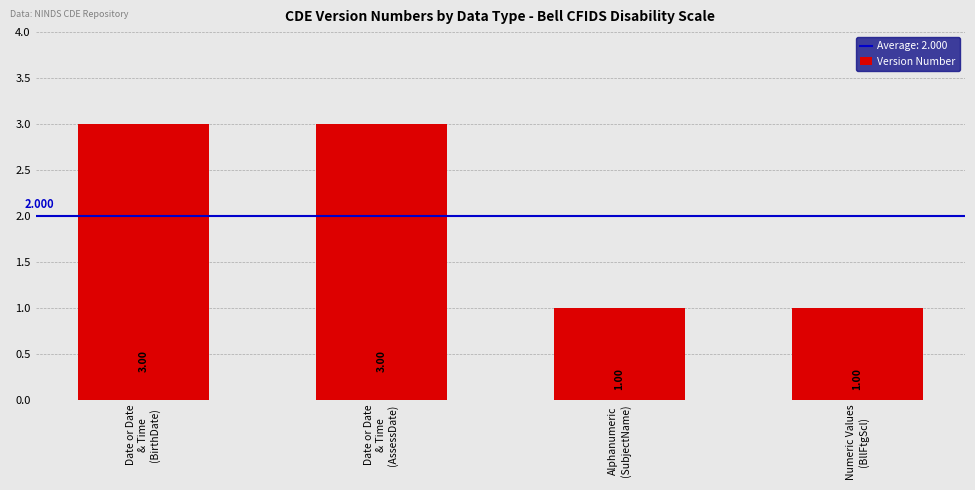

The chart shows a value of 1 at Date or Date
& Time
(BirthDate). True or false?

False